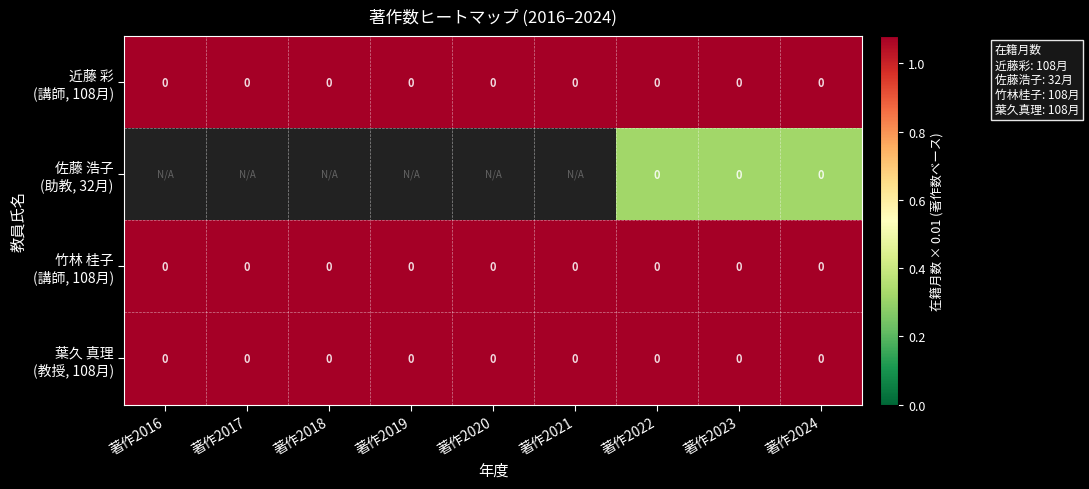

Rank the series by their maximum value, from highest to lowest.

近藤 彩 (講師, 108月), 佐藤 浩子 (助教, 32月), 竹林 桂子 (講師, 108月), 葉久 真理 (教授, 108月)